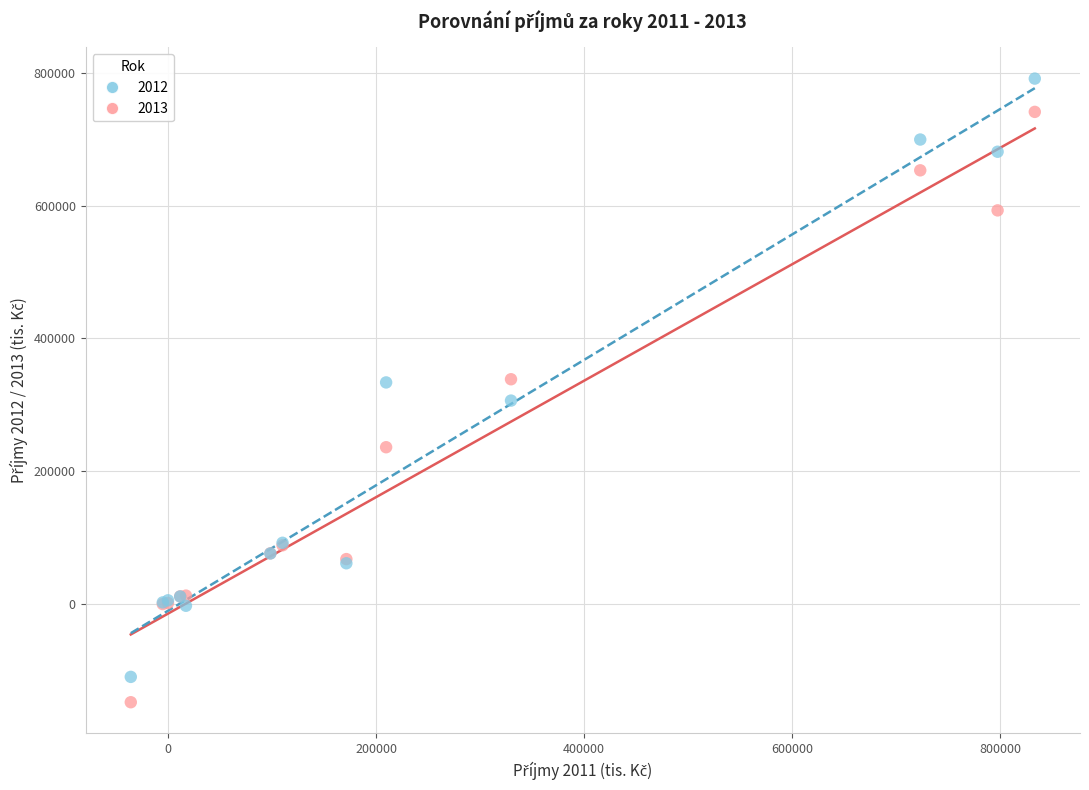

What are all the series names shown in the legend?

2012, 2013